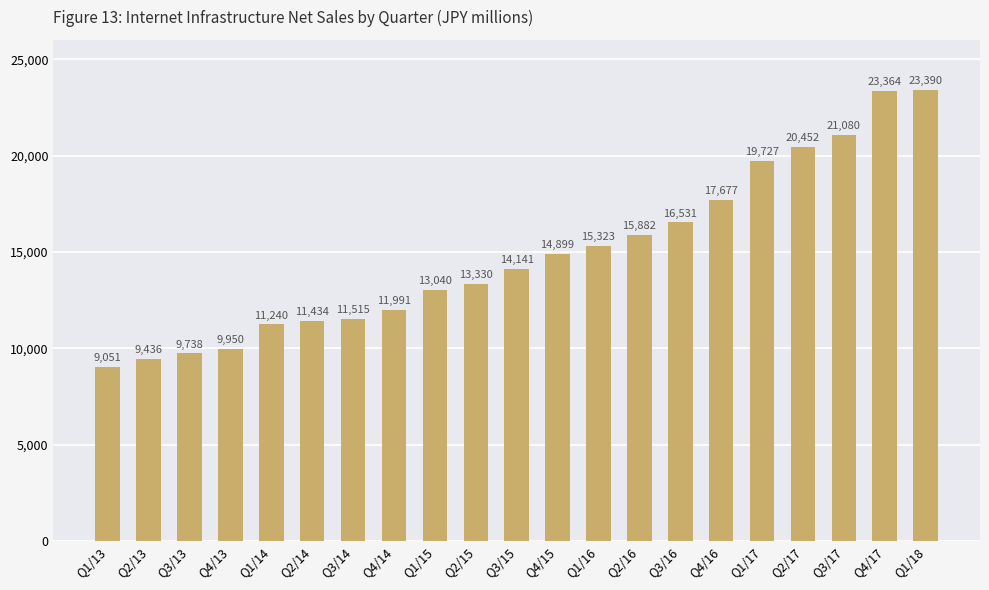

Rank the categories by value from highest to lowest.

Q1/18, Q4/17, Q3/17, Q2/17, Q1/17, Q4/16, Q3/16, Q2/16, Q1/16, Q4/15, Q3/15, Q2/15, Q1/15, Q4/14, Q3/14, Q2/14, Q1/14, Q4/13, Q3/13, Q2/13, Q1/13